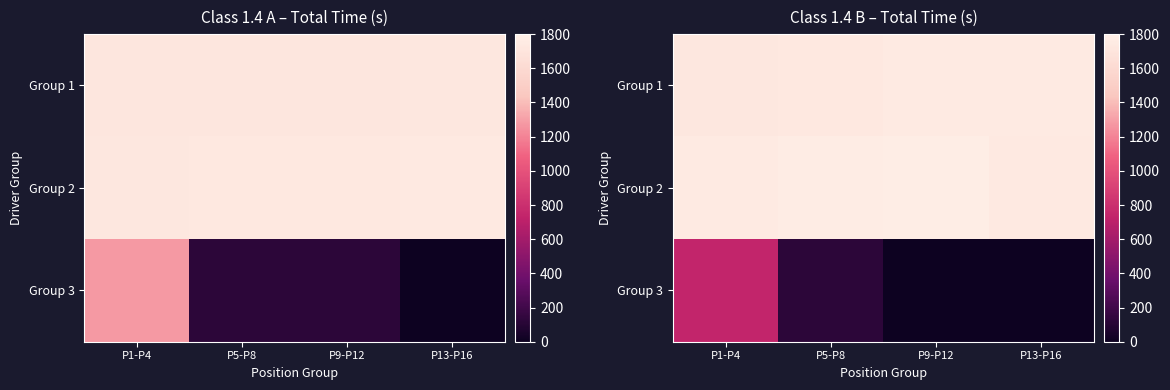

At which label does Group 3 first exceed 124?

P1-P4